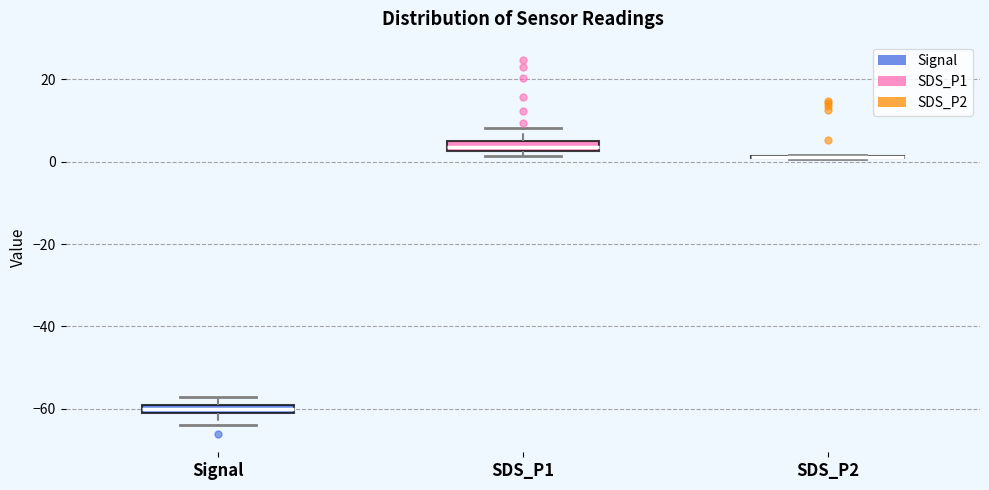

Where is the lower edge of the box for SDS_P1 on the y-axis? The values are not printed on the chart, so give them approximately, as read against the axis.

2